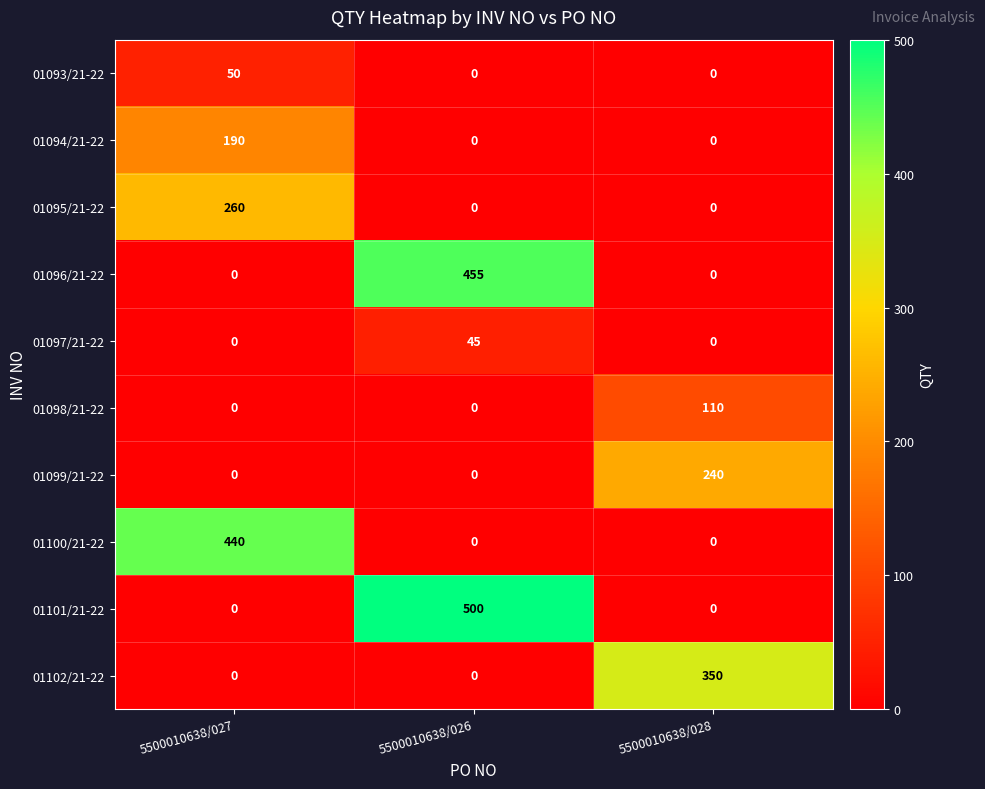

The 01093/21-22 series shows -29 at 5500010638/028. True or false?

False